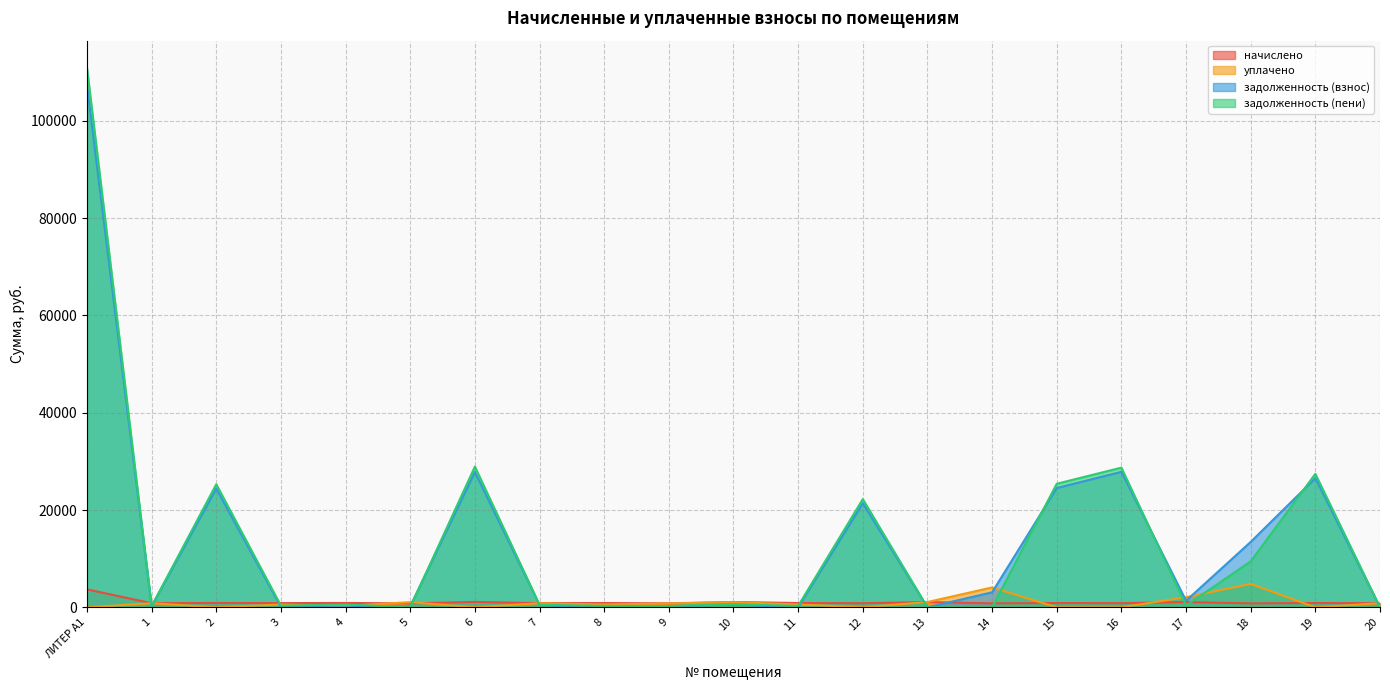

Where do задолженность (пени) and уплачено first cross each other?

ЛИТЕР А1 and 1